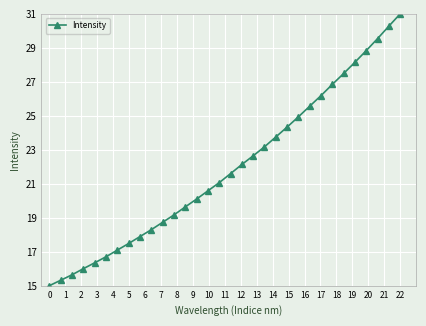

What is the value of the 19th point from the left?

22.6